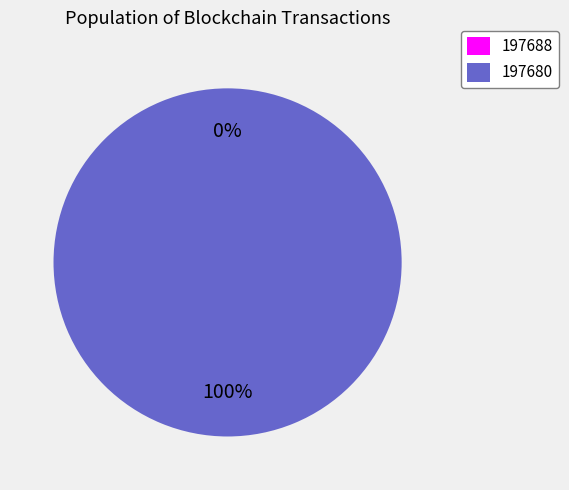

Rank the categories by value from lowest to highest.

197688, 197680